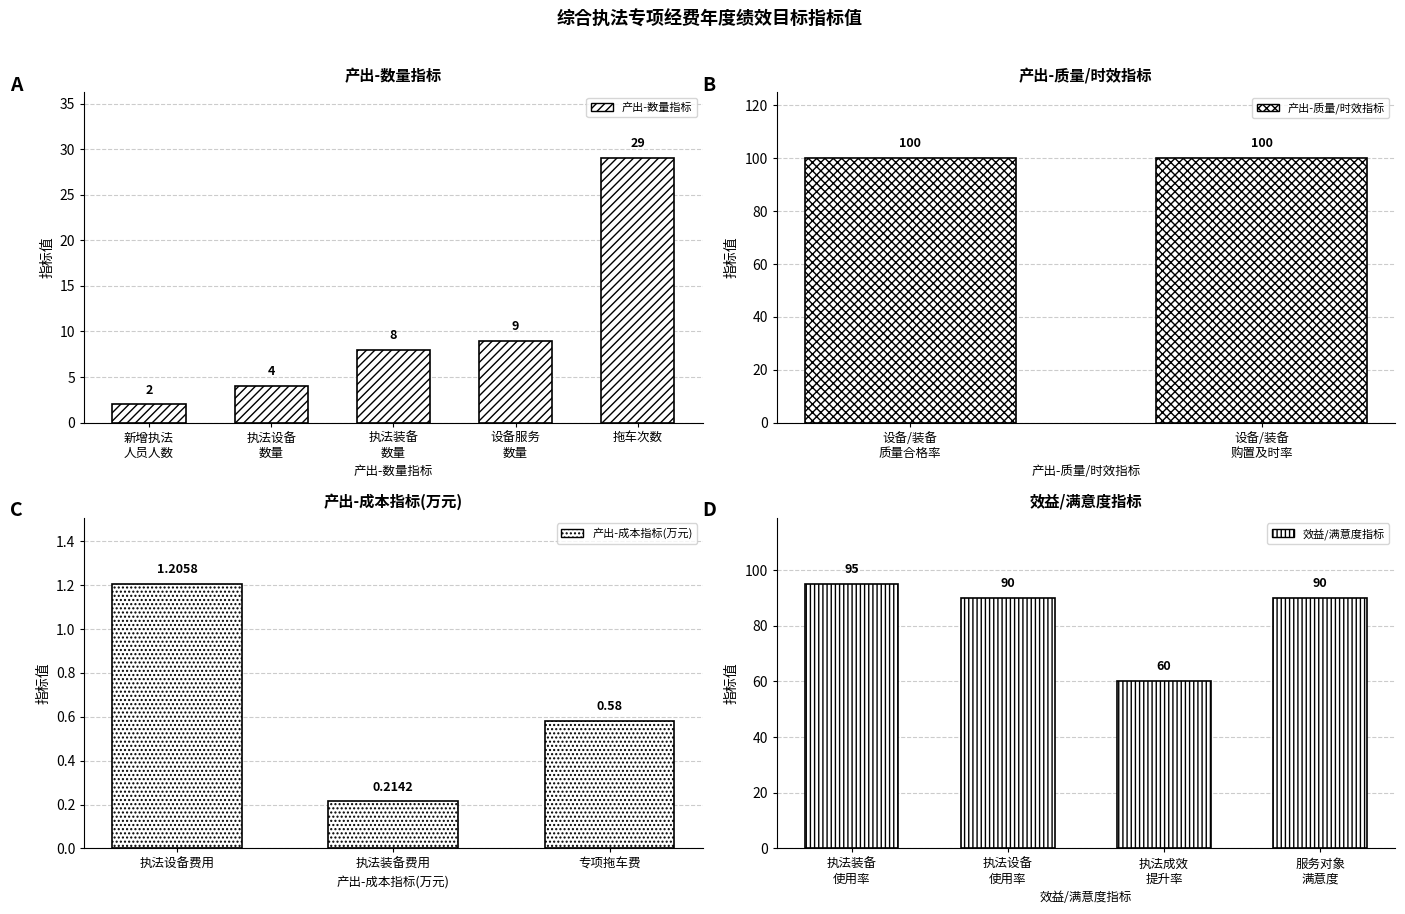

True or false: the data shows 0.6 at 专项拖车费.

True